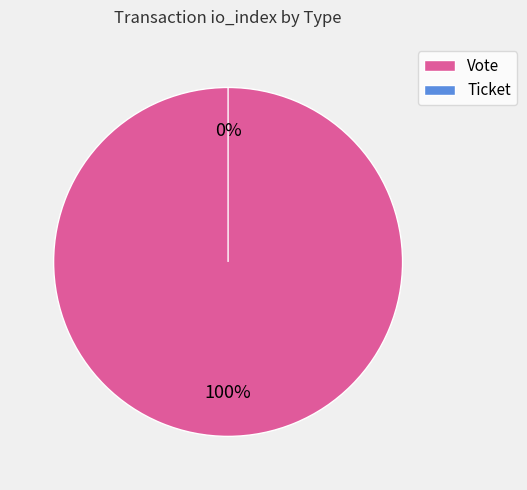

How many slices are in this pie chart?

2